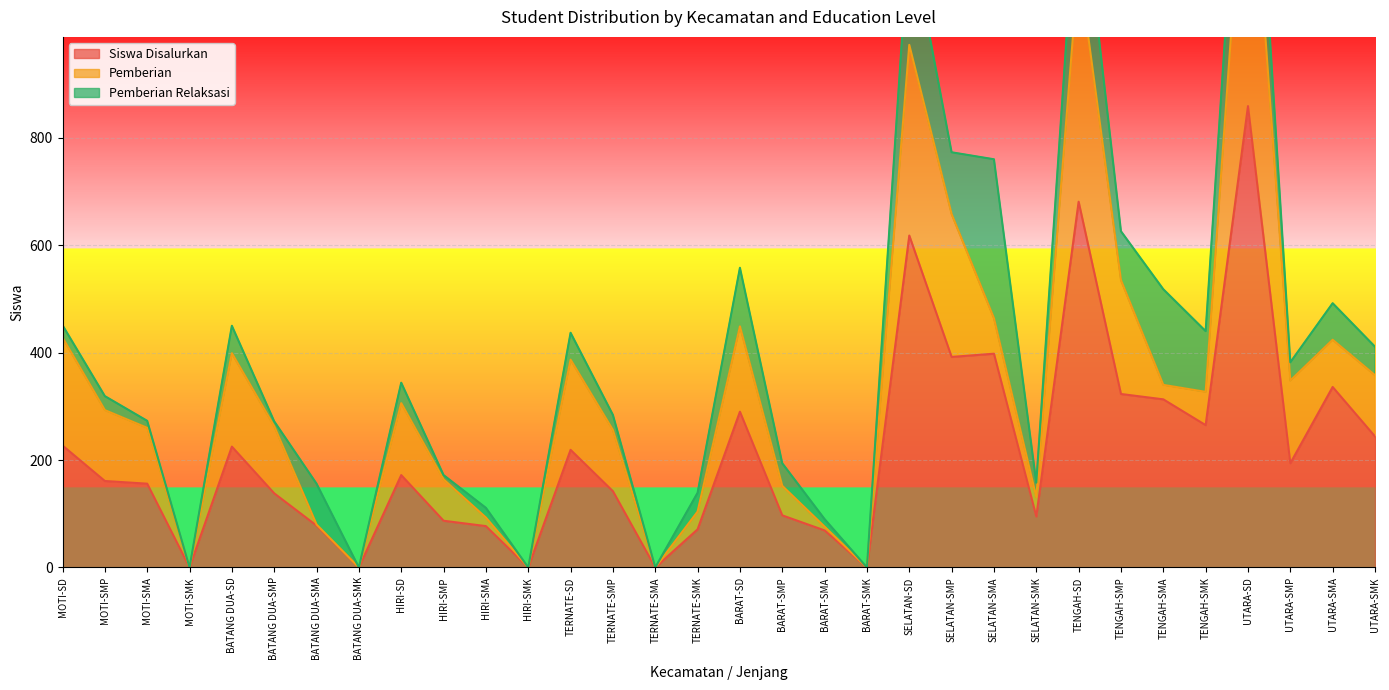

Is the value of Siswa Disalurkan at TERNATE-SD greater than the value of Pemberian at BARAT-SMA?

Yes